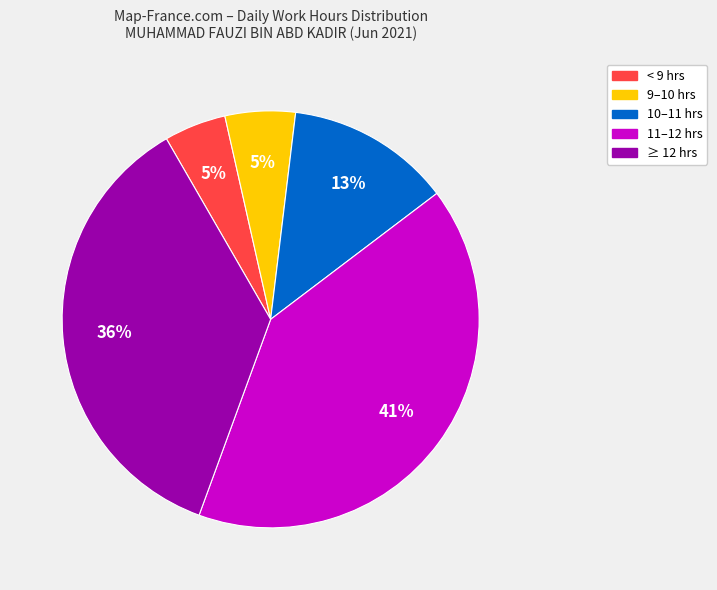

To the nearest percent, what is the difference between the largest and smallest slice percentages?

36%